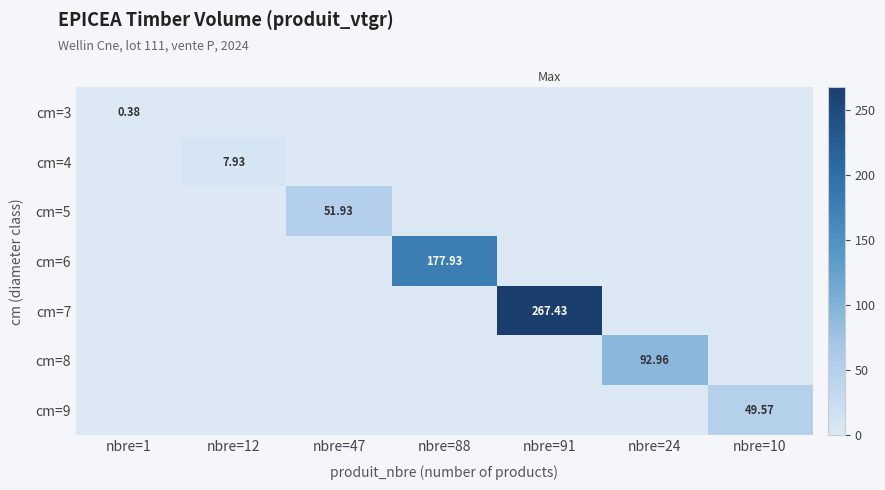

List the labels in order of cm=3 value, largest first.

nbre=1, nbre=12, nbre=47, nbre=88, nbre=91, nbre=24, nbre=10